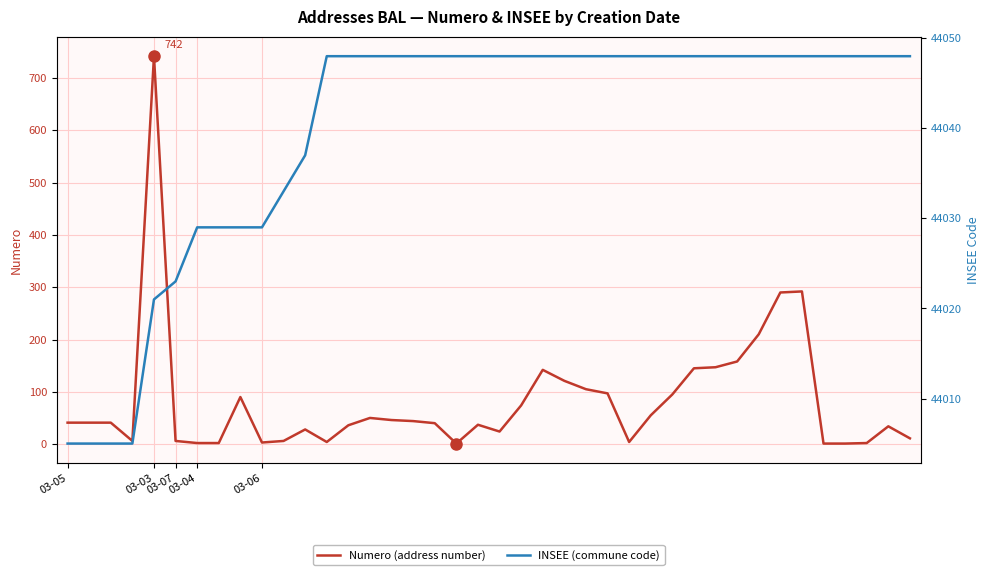

What is the highest value of the Numero (address number) series?

742